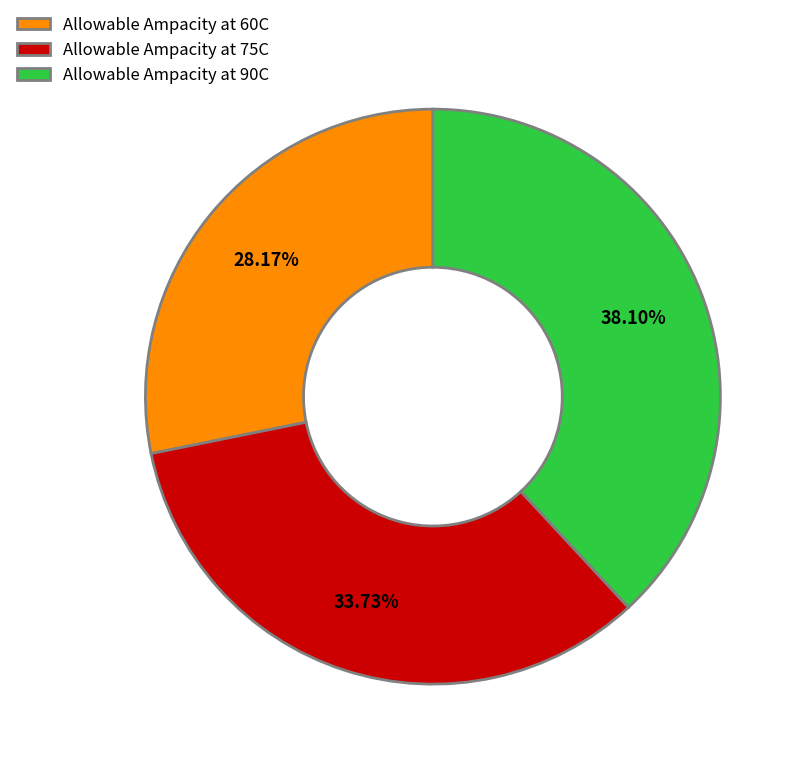

Does any single category account for the majority?

No